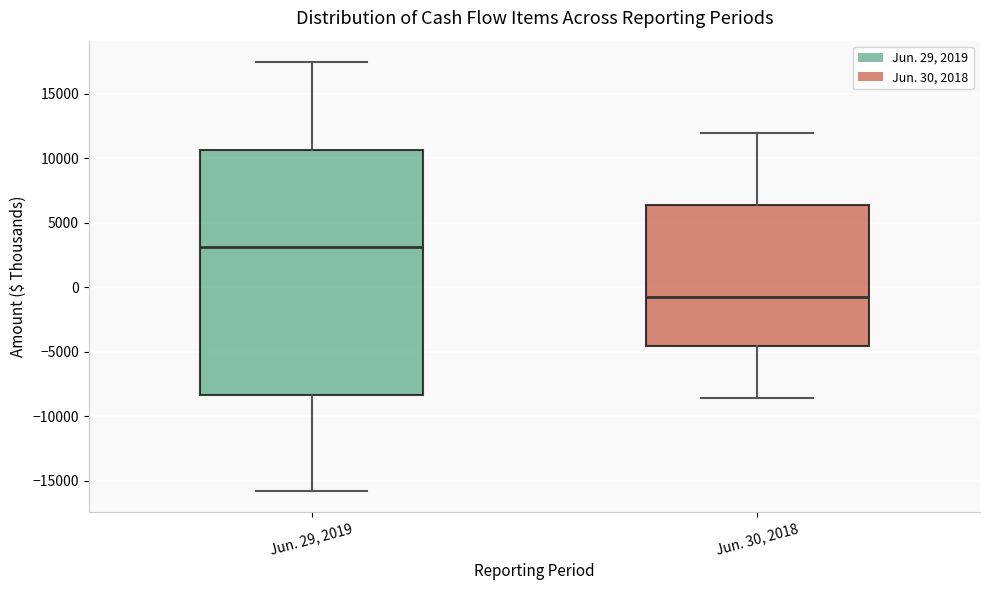

Which box has the lowest median line?

Jun. 30, 2018